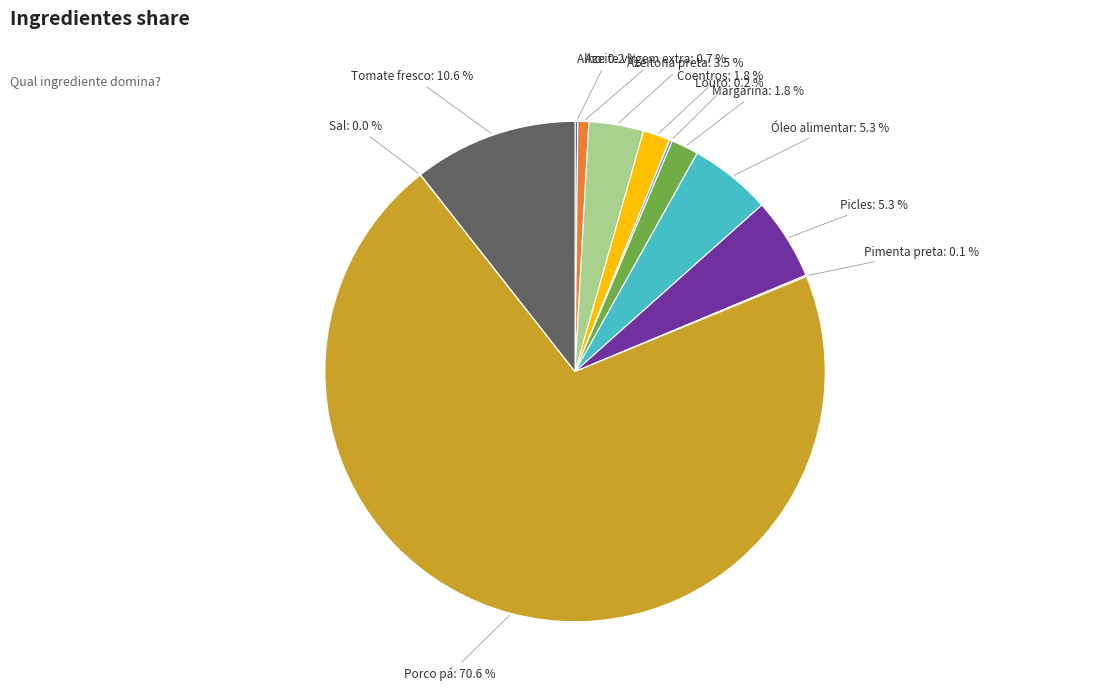

To the nearest percent, what is the difference between the largest and smallest slice percentages?

71%